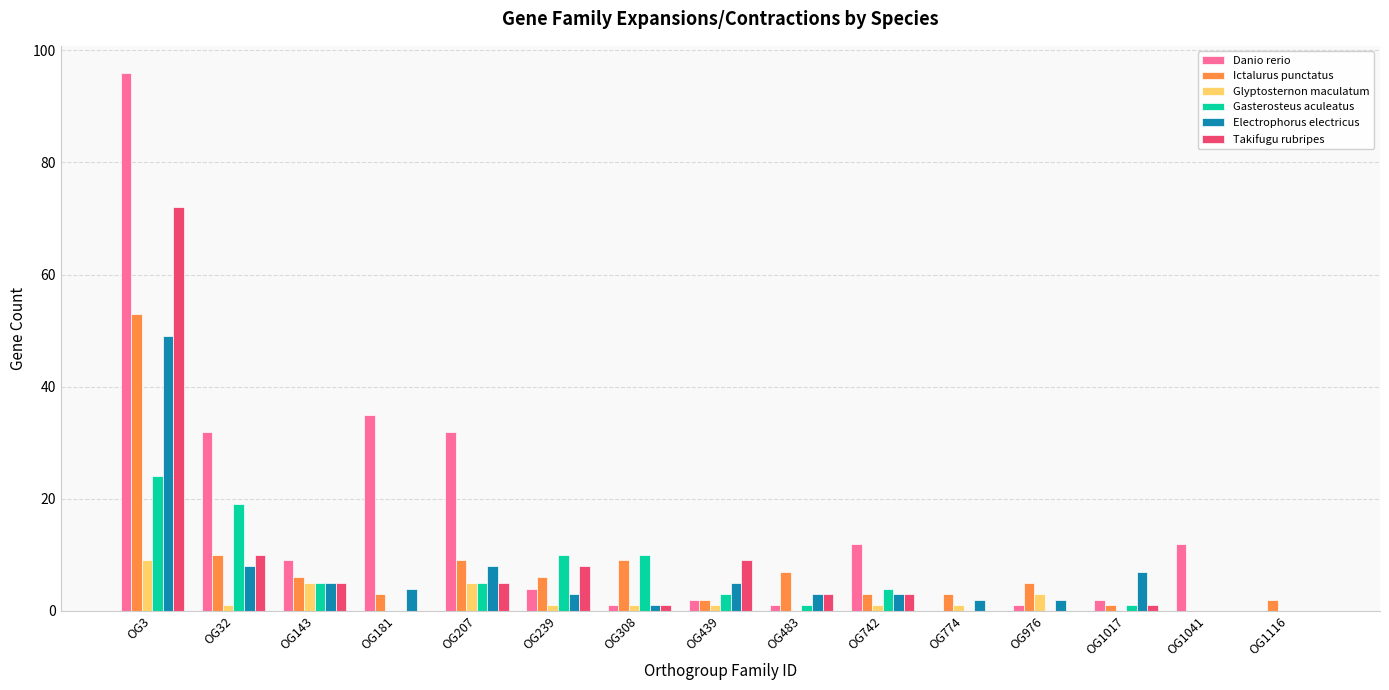

How many Glyptosternon maculatum values are between 0 and 3?

12